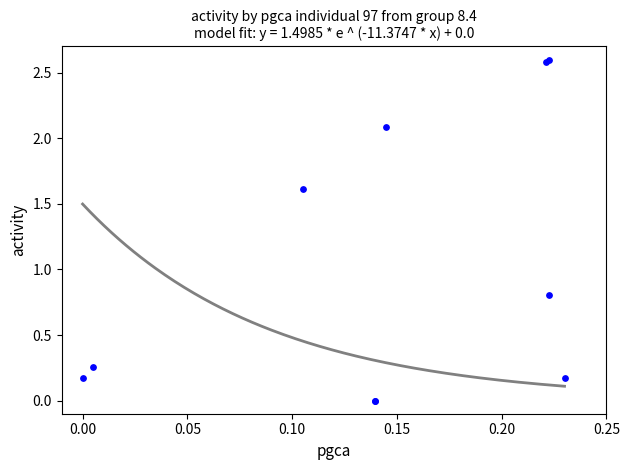

What Y value in the scatter plot is closest to 1?

0.8